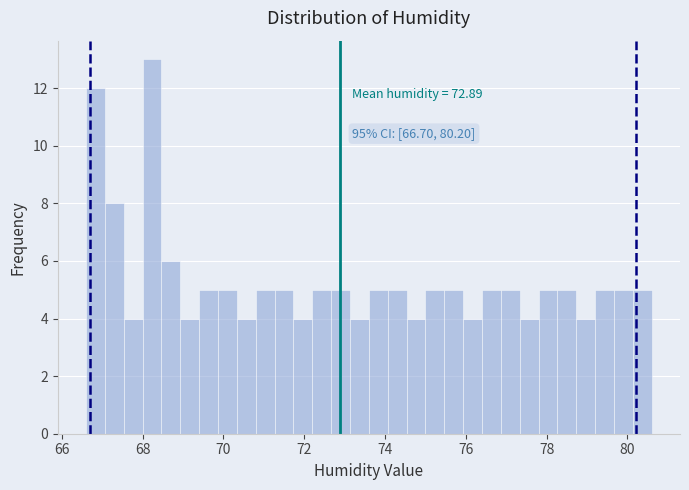

Around what value on the x-axis is the tallest bar? Give the approximate position of its centre, as read against the axis.

68.2